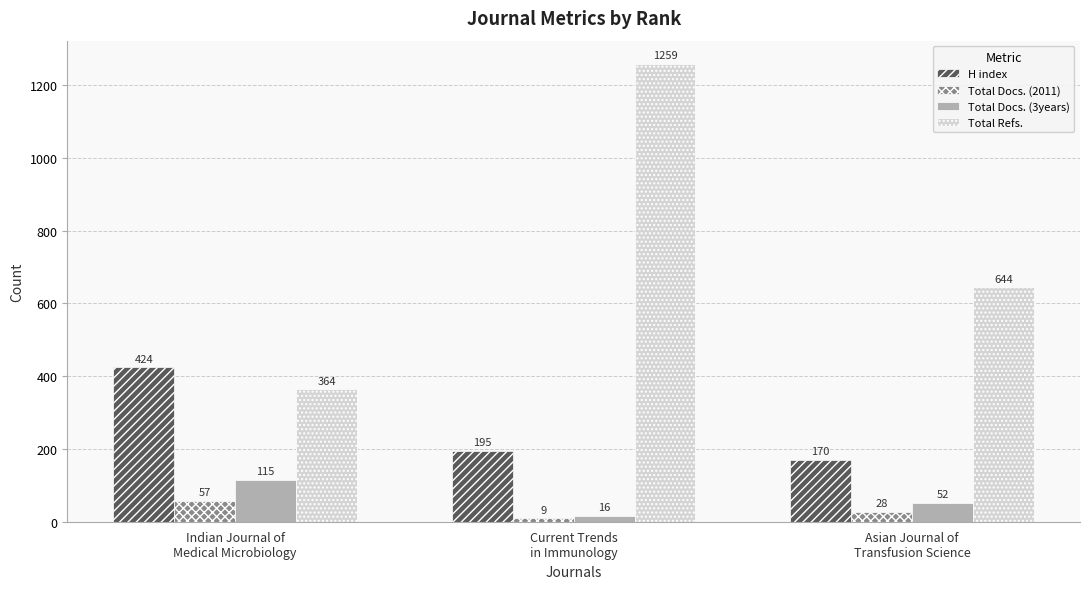

What value does the Total Docs. (3years) series have at Asian Journal of
Transfusion Science, to the nearest 10?

50